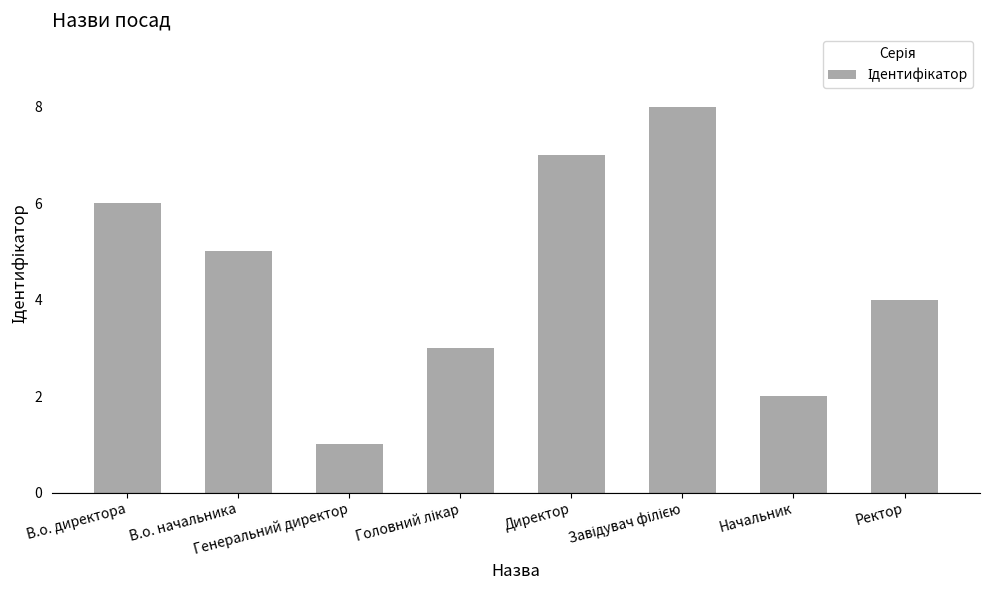

What is the maximum value shown in the chart?

8